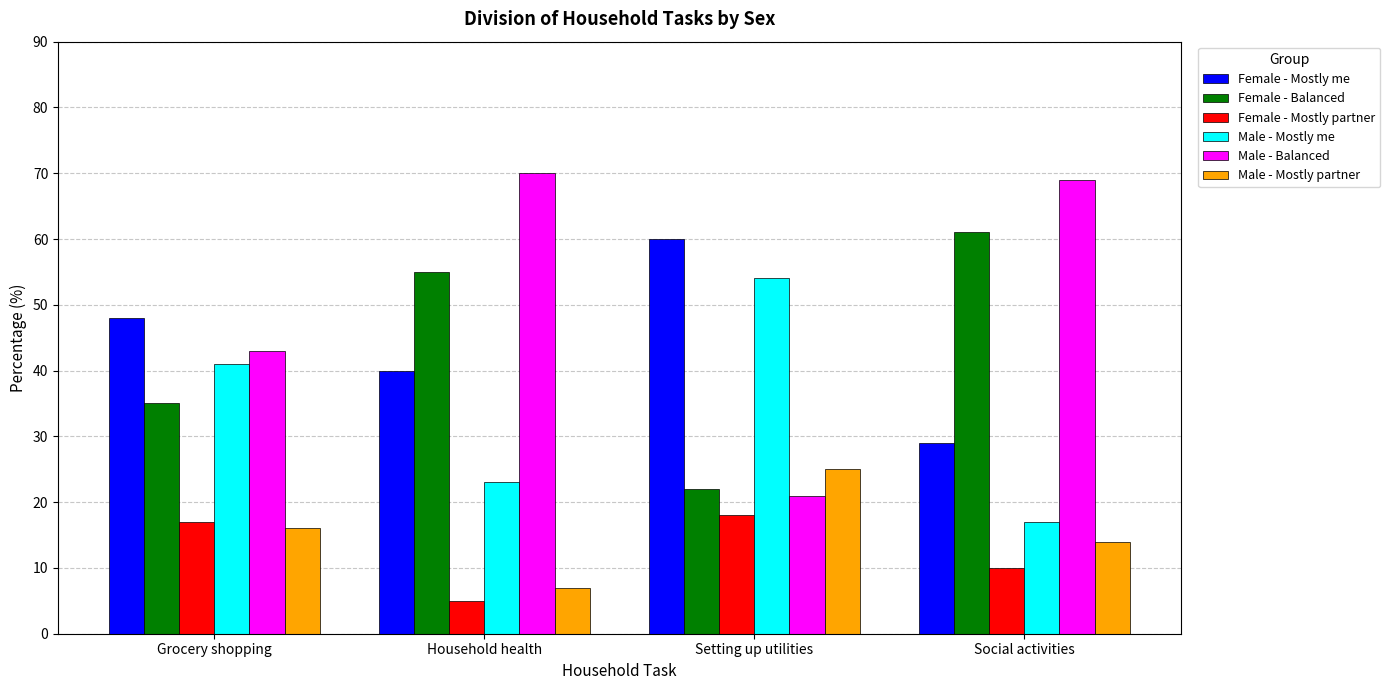

What is the approximate value of Male - Mostly me at Social activities?

17